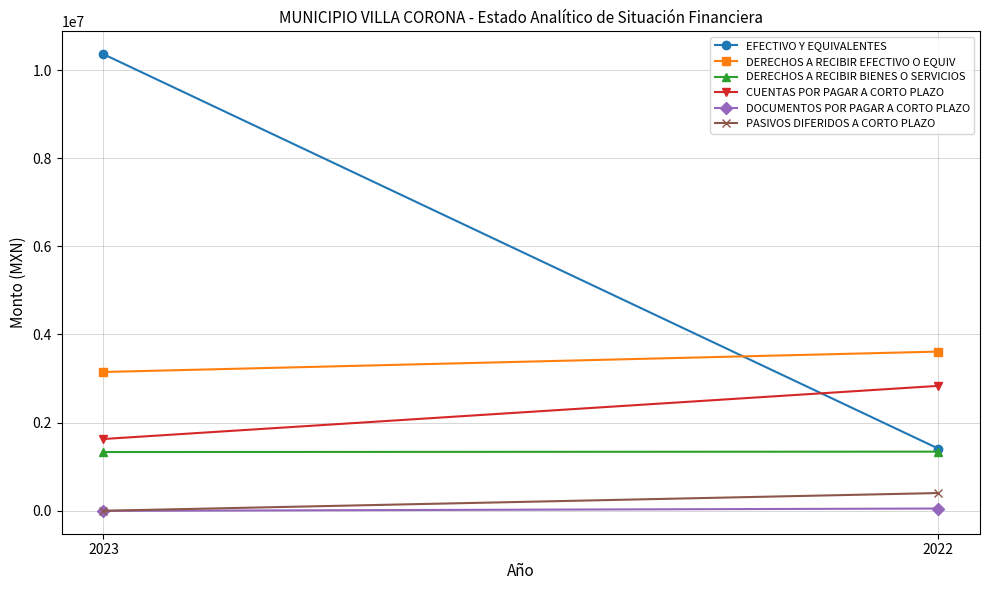

What is the lowest value of the EFECTIVO Y EQUIVALENTES series?

1411271.6